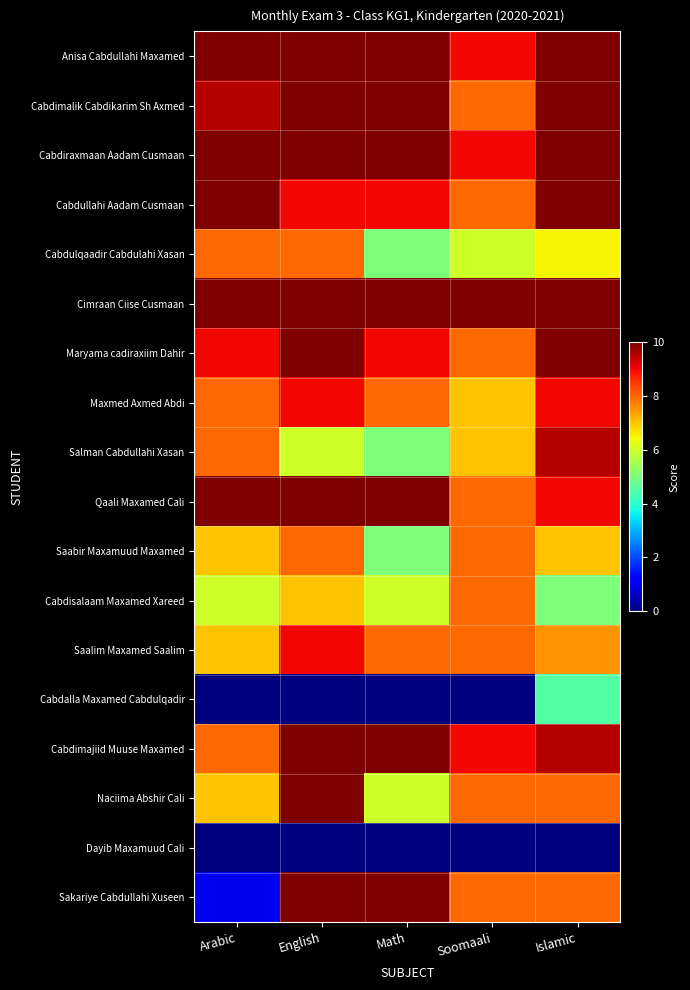

Which series changed the most between Arabic and Islamic?

Sakariye Cabdullahi Xuseen